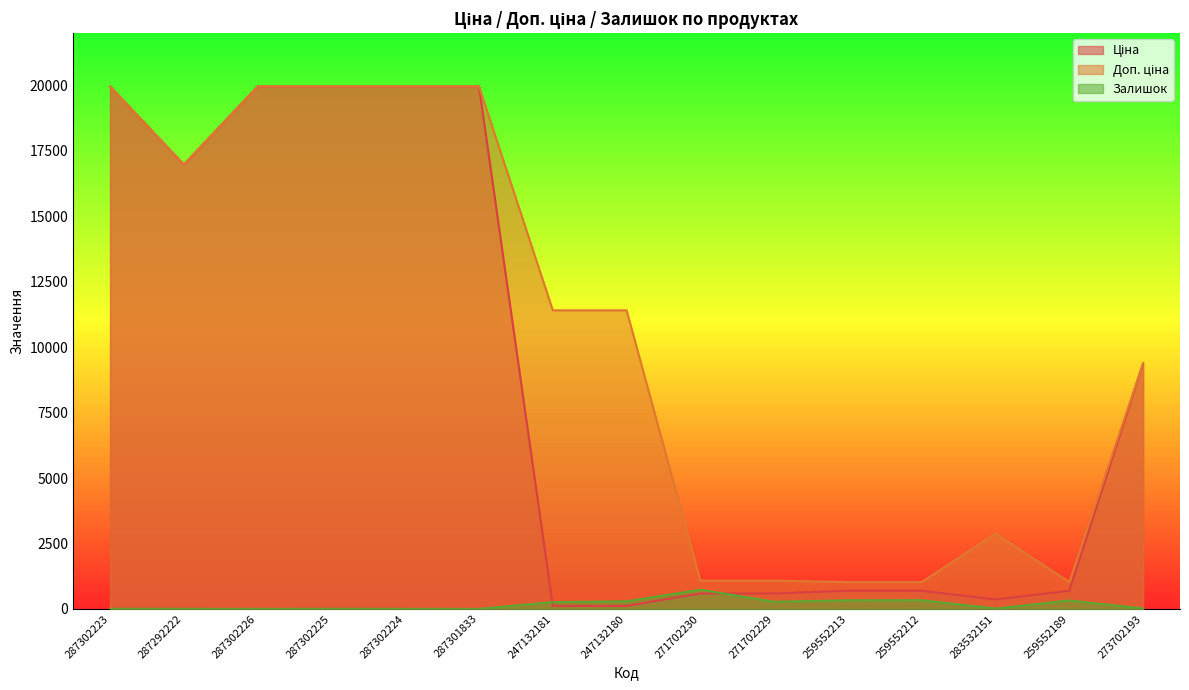

At which label does Доп. ціна first exceed 11410?

287302223